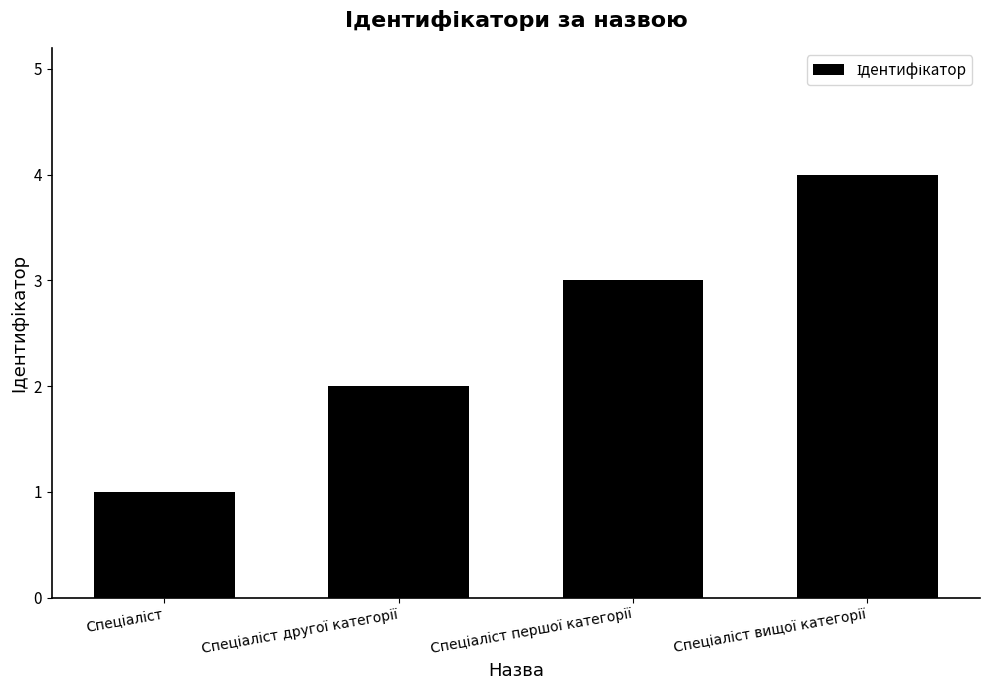

What is the greatest value displayed?

4